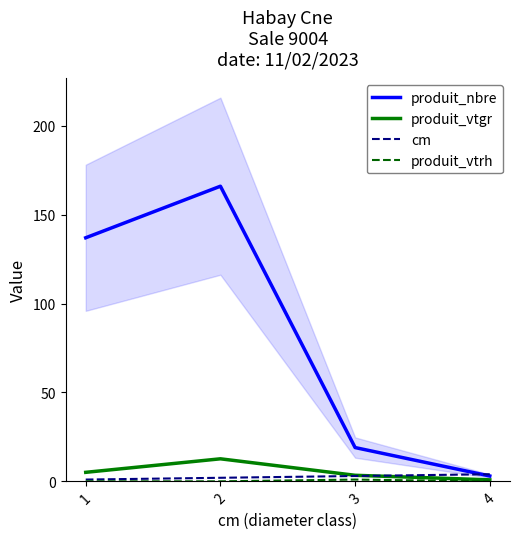

Between 1 and 3, which series saw the biggest shift?

produit_nbre